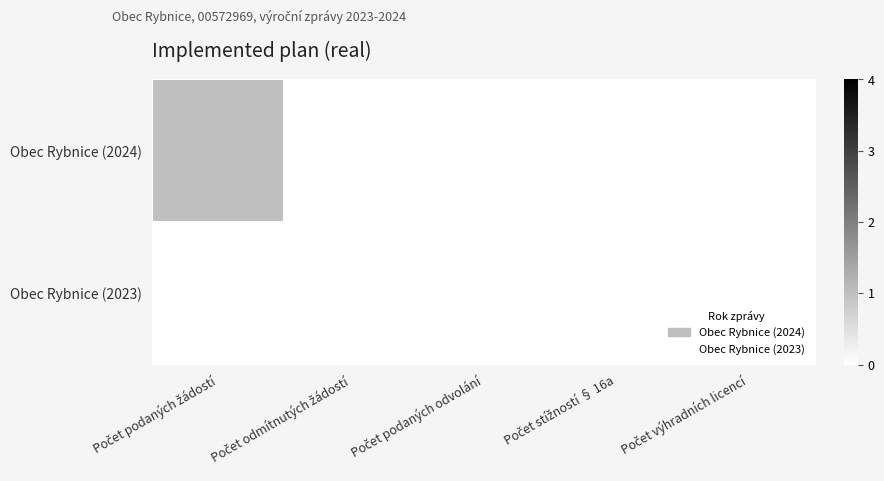

How many series are shown in this chart?

2